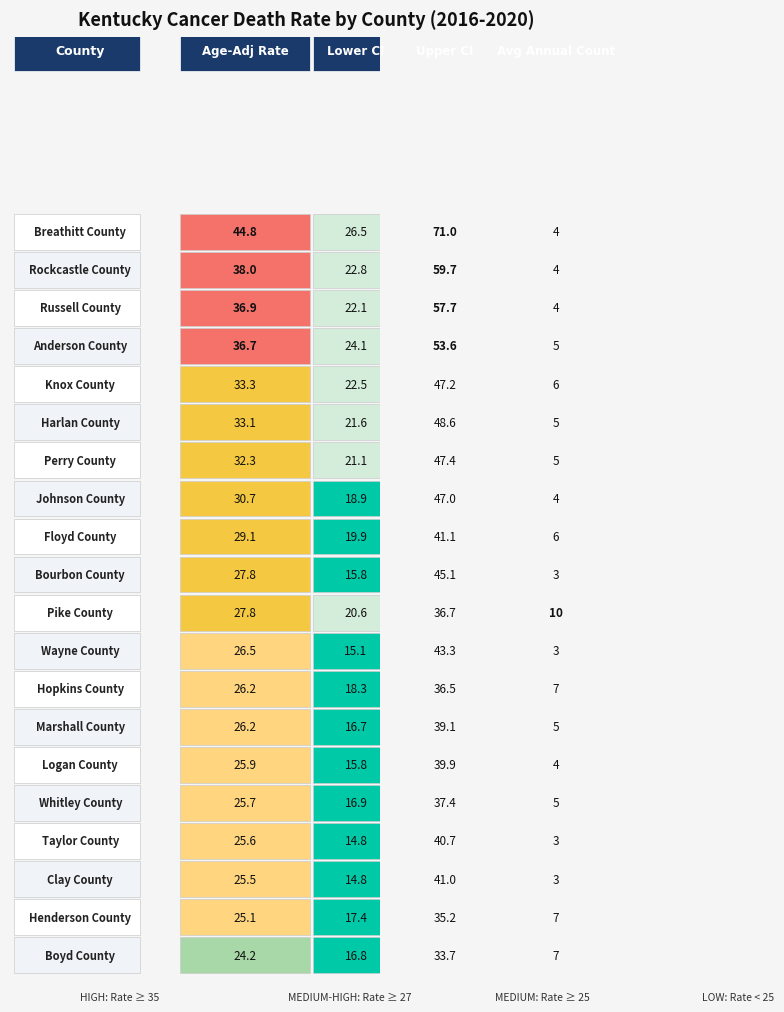

Reading right to left, transcribe all the data shown in this chart.

Breathitt: 3=4.0	2=71.0	1=26.5	0=44.8
Rockcastle: 3=4.0	2=59.7	1=22.8	0=38.0
Russell: 3=4.0	2=57.7	1=22.1	0=36.9
Anderson: 3=5.0	2=53.6	1=24.1	0=36.7
Knox: 3=6.0	2=47.2	1=22.5	0=33.3
Harlan: 3=5.0	2=48.6	1=21.6	0=33.1
Perry: 3=5.0	2=47.4	1=21.1	0=32.3
Johnson: 3=4.0	2=47.0	1=18.9	0=30.7
Floyd: 3=6.0	2=41.1	1=19.9	0=29.1
Bourbon: 3=3.0	2=45.1	1=15.8	0=27.8
Pike: 3=10.0	2=36.7	1=20.6	0=27.8
Wayne: 3=3.0	2=43.3	1=15.1	0=26.5
Hopkins: 3=7.0	2=36.5	1=18.3	0=26.2
Marshall: 3=5.0	2=39.1	1=16.7	0=26.2
Logan: 3=4.0	2=39.9	1=15.8	0=25.9
Whitley: 3=5.0	2=37.4	1=16.9	0=25.7
Taylor: 3=3.0	2=40.7	1=14.8	0=25.6
Clay: 3=3.0	2=41.0	1=14.8	0=25.5
Henderson: 3=7.0	2=35.2	1=17.4	0=25.1
Boyd: 3=7.0	2=33.7	1=16.8	0=24.2